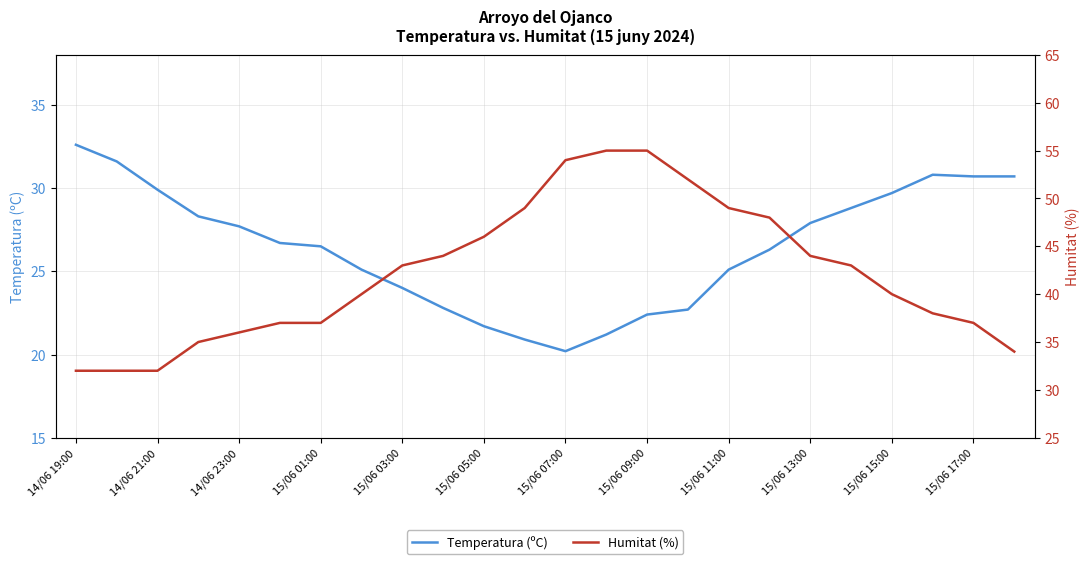

True or false: Temperatura (ºC) has a value of 12.2 at 15/06 05:00.

False